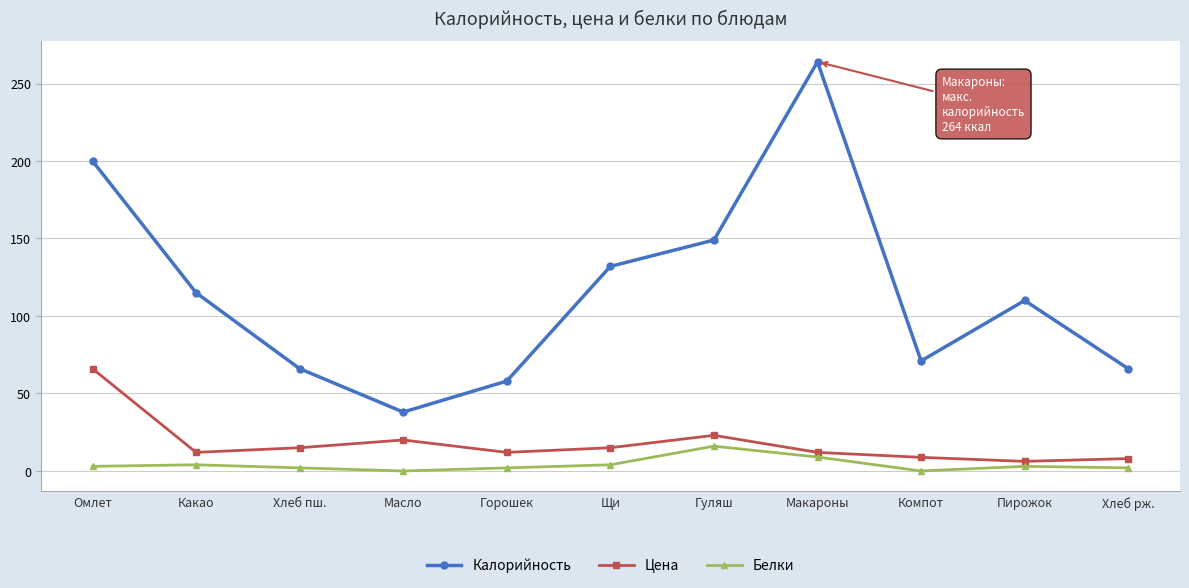

True or false: Калорийность has more than 2 interior local peaks.

False